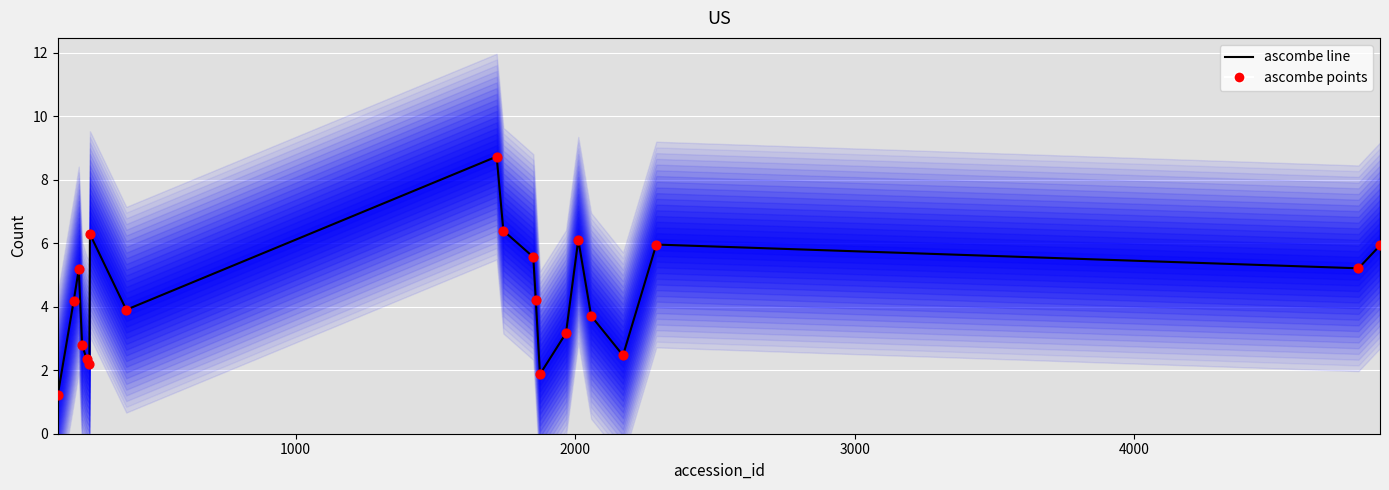

Which series reaches the minimum Y coordinate?

ascombe line